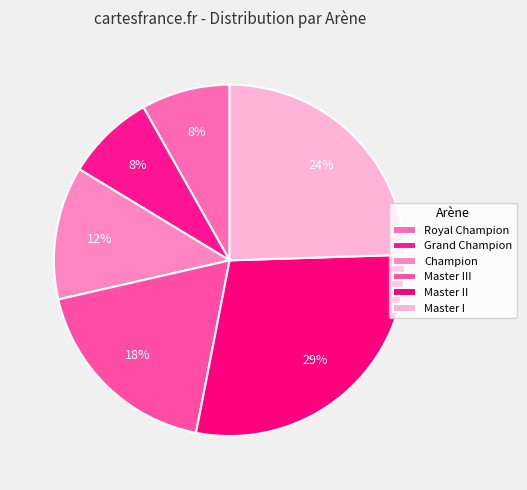

What is the ratio of the value at Champion to the value at Royal Champion?

1.5